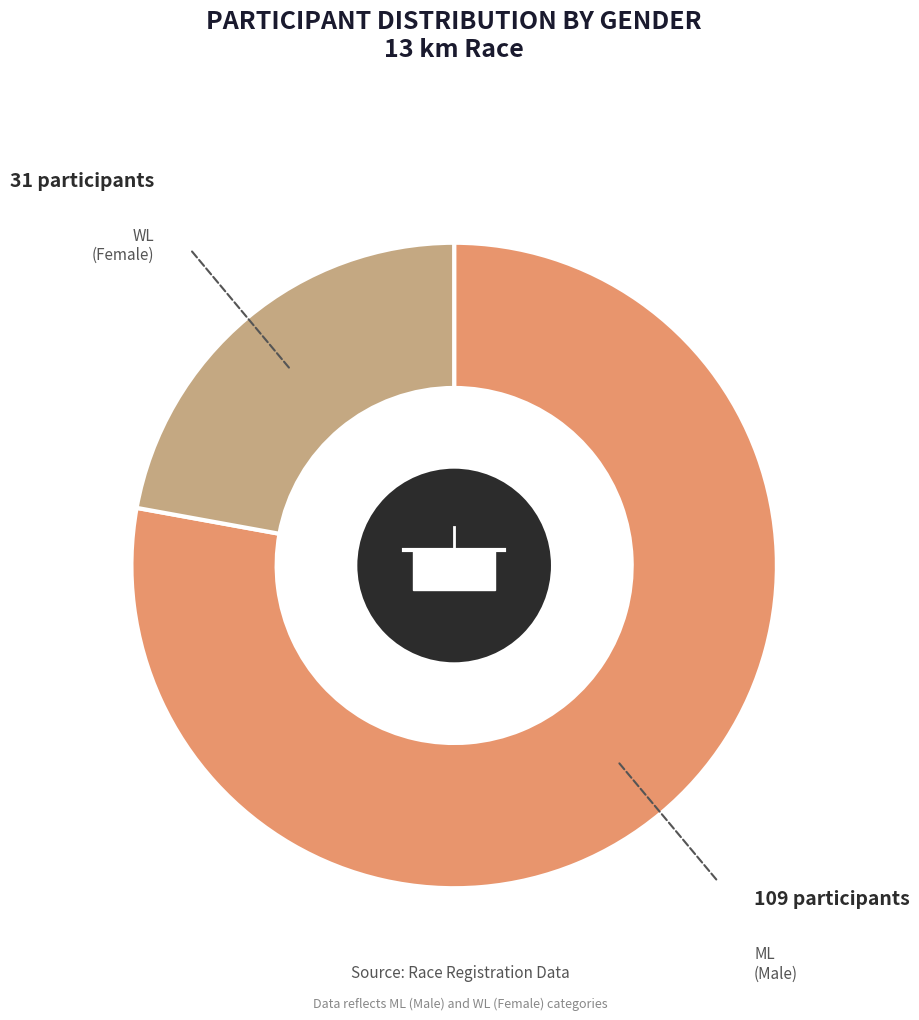

The ML slice represents 65% of the pie. True or false?

False